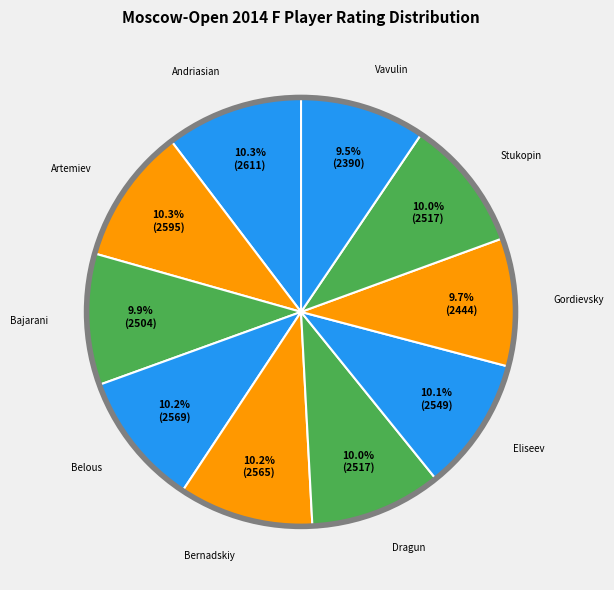

How many slices are in this pie chart?

10